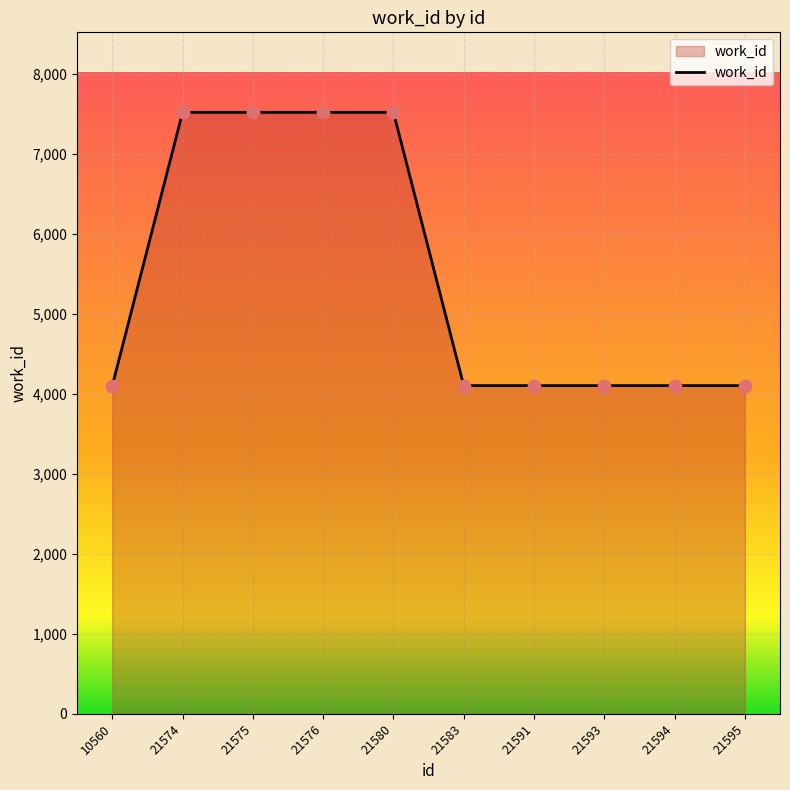

What is the change in value from 21575 to 21583?

-3417